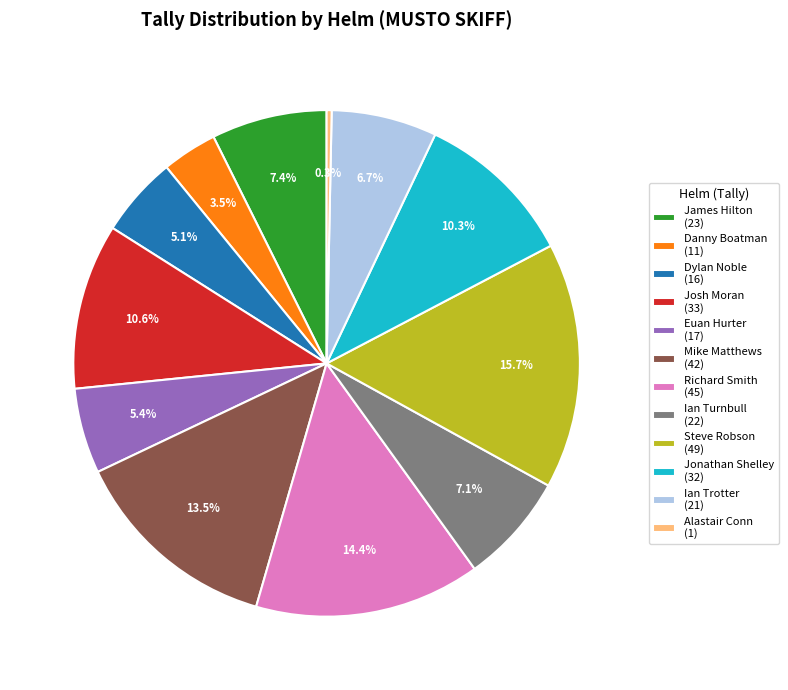

To the nearest percent, what is the average slice percentage?

8%